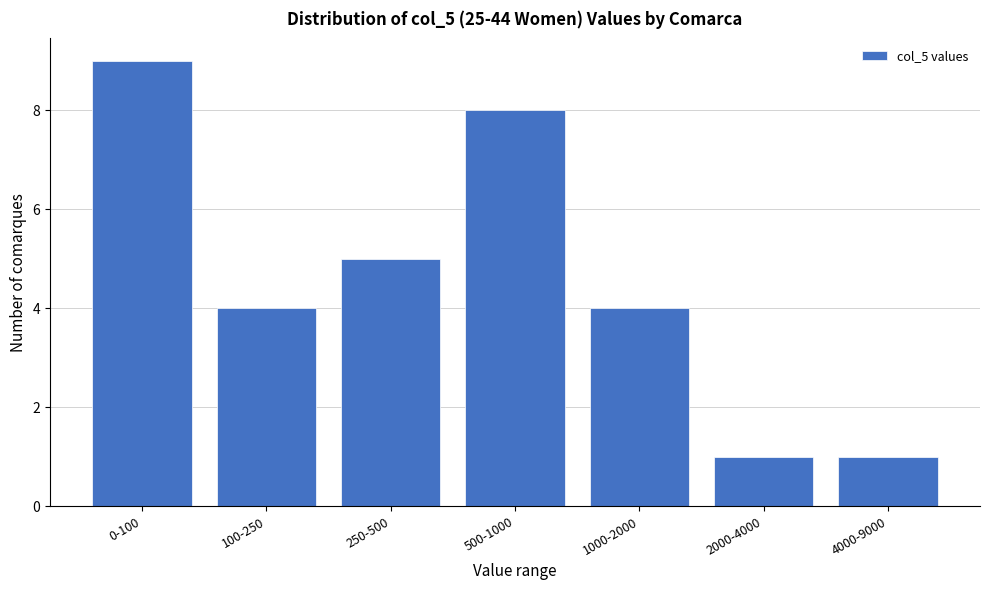

Reading right to left, extract all data points from this chart.

1	1	4	8	5	4	9